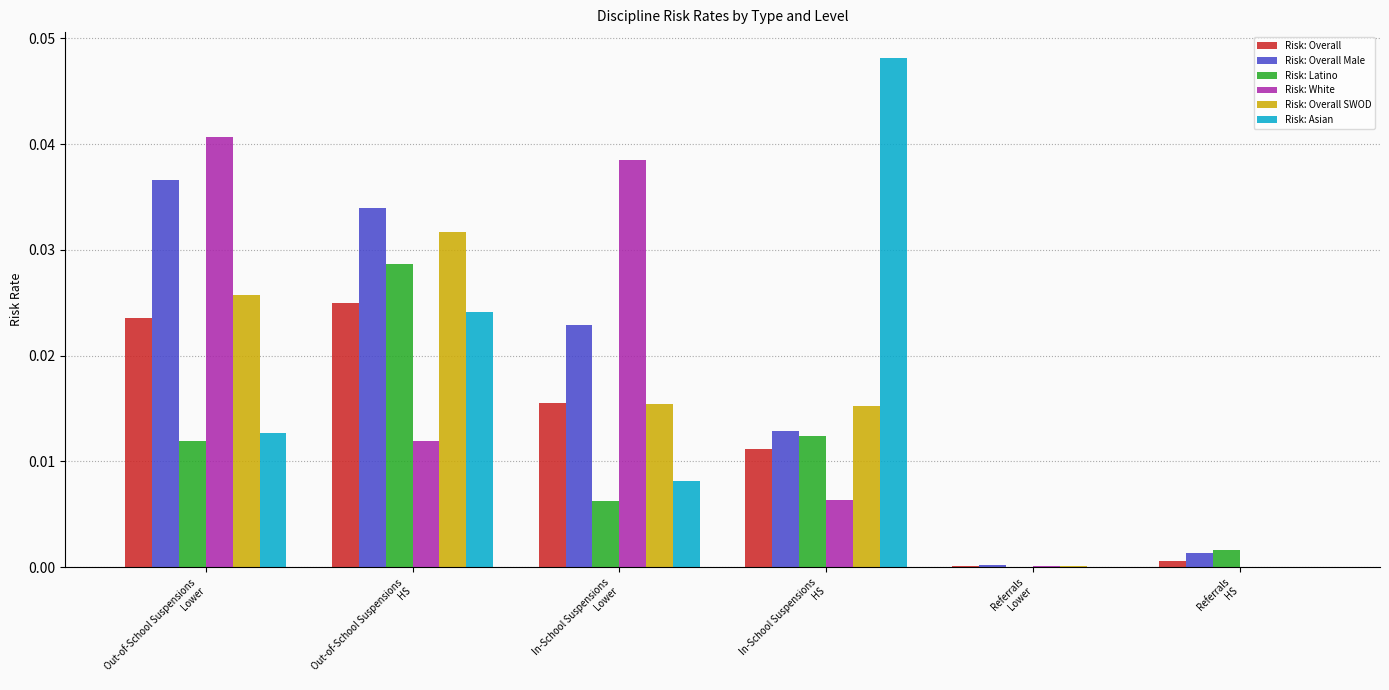

Are the bars horizontal?

No